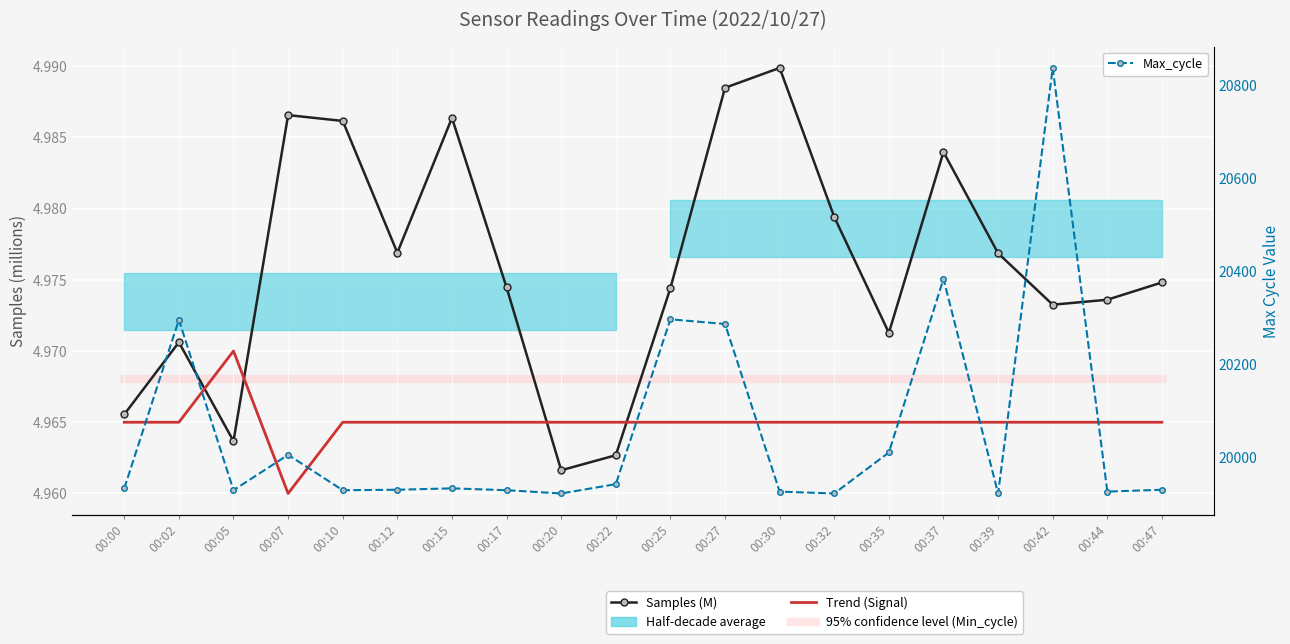

Is it true that 95% confidence level (Min_cycle) equals 5.0 at 00:15?

True